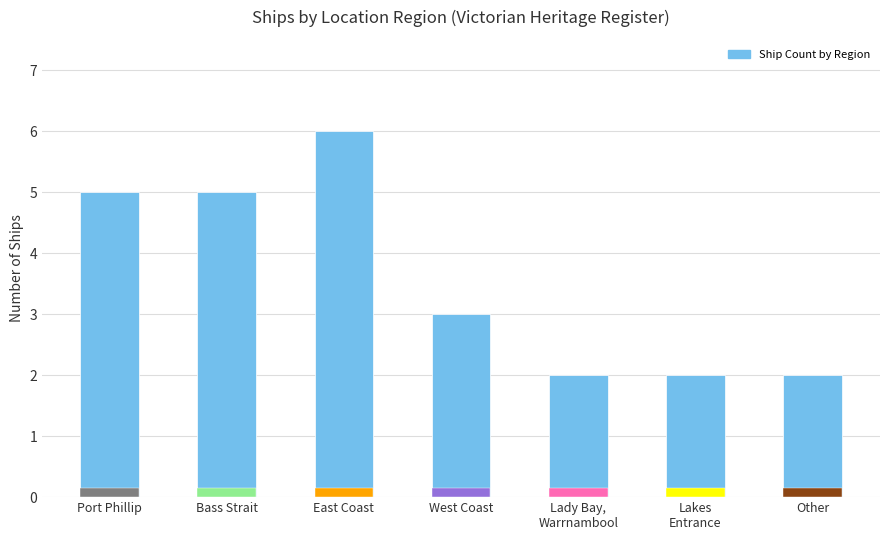

Reading left to right, what are all the values shown in this chart?

Port Phillip=5	Bass Strait=5	East Coast=6	West Coast=3	Lady Bay,
Warrnambool=2	Lakes
Entrance=2	Other=2